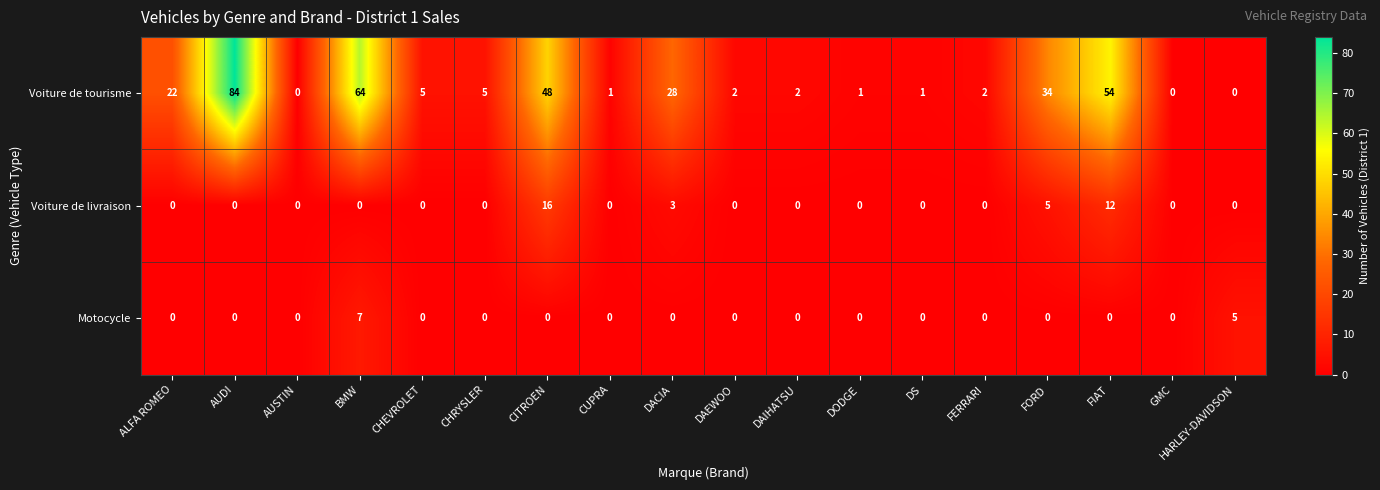

How many values in Voiture de tourisme are above zero?

15